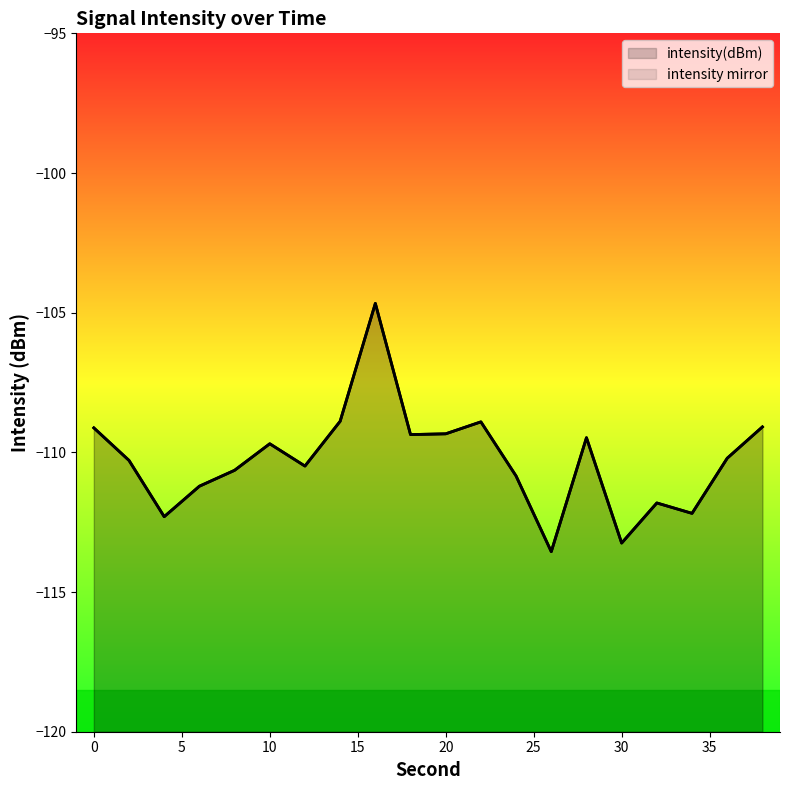

How many lines are shown in the chart?

2